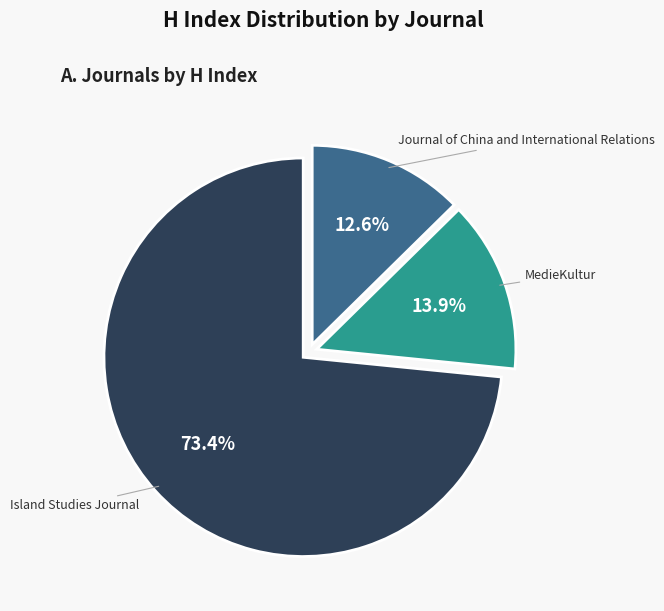

Approximately how many times larger is the value at Island Studies Journal compared to MedieKultur?

5.3